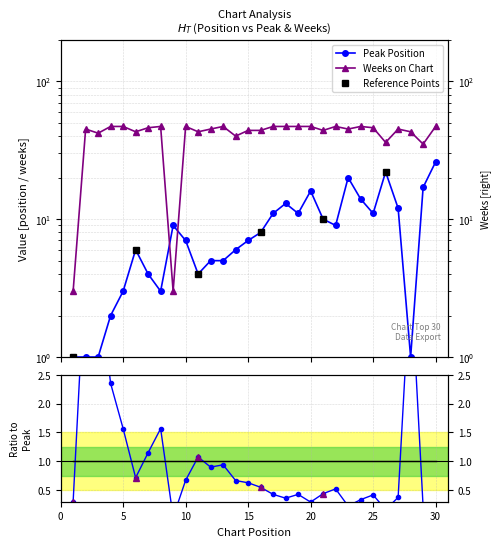

Which series has the largest total across all categories?

Weeks on Chart